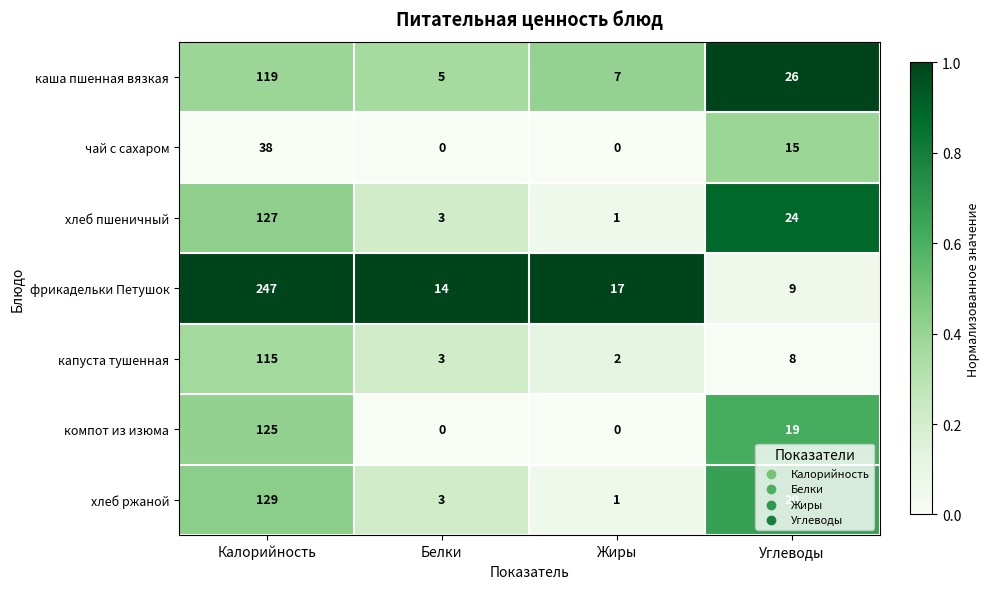

What is the maximum value shown in the chart?

247